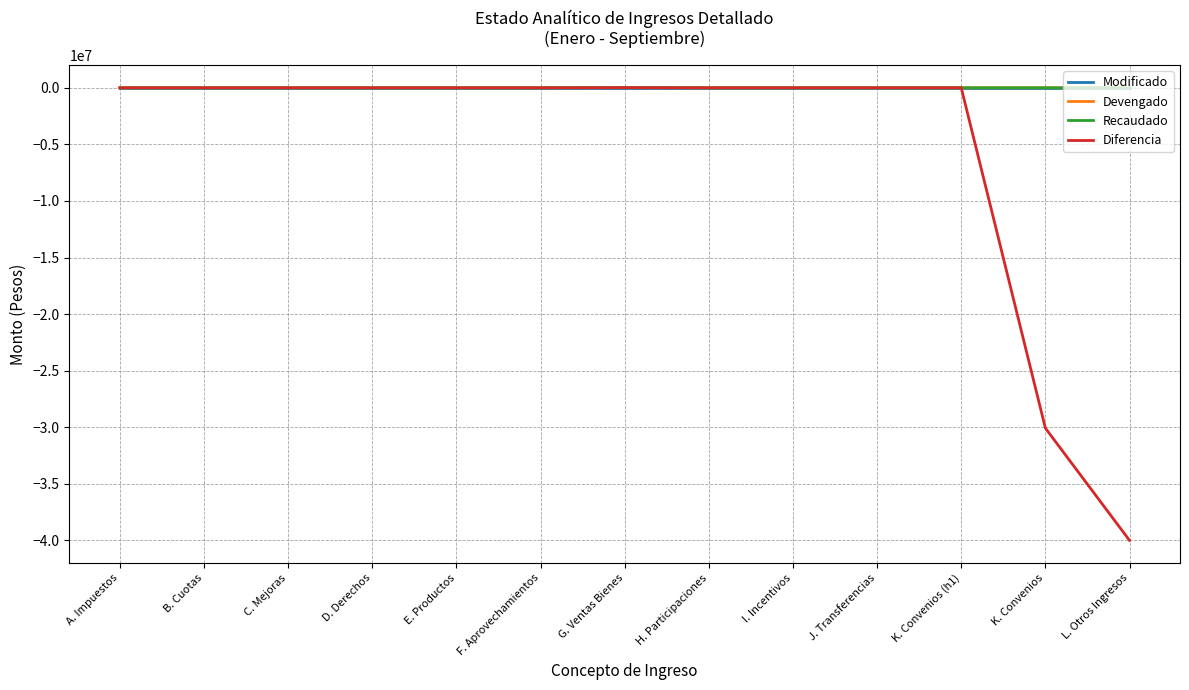

True or false: Devengado and Modificado cross at least once.

False